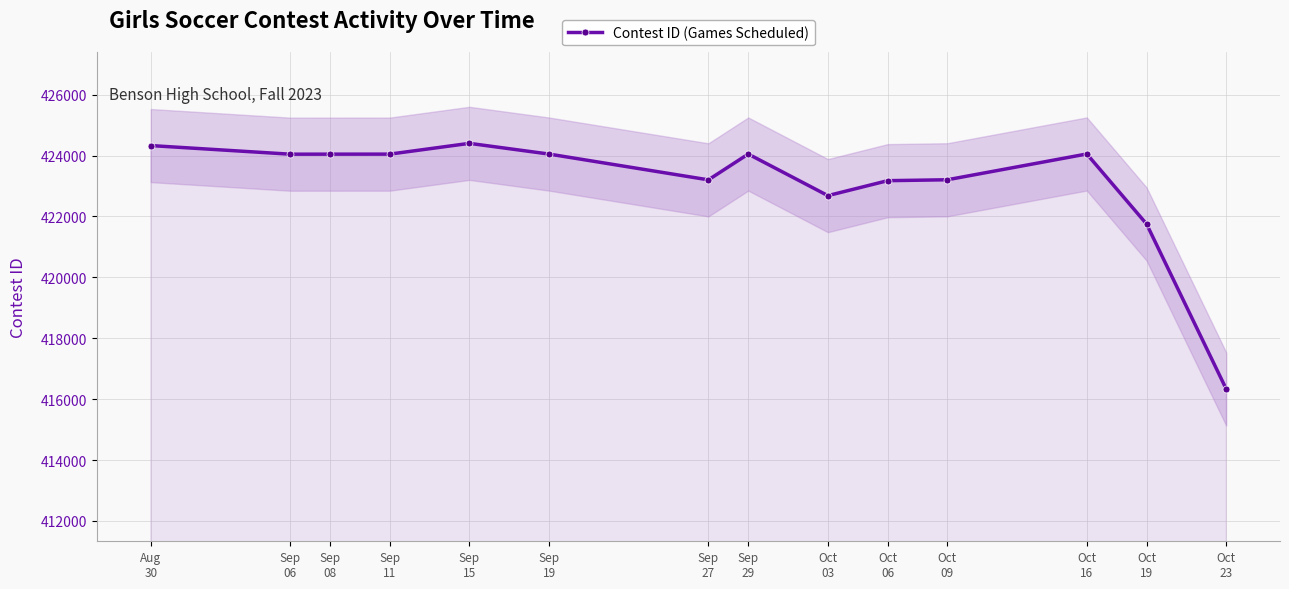

The value at Sep
15 is 153747. True or false?

False